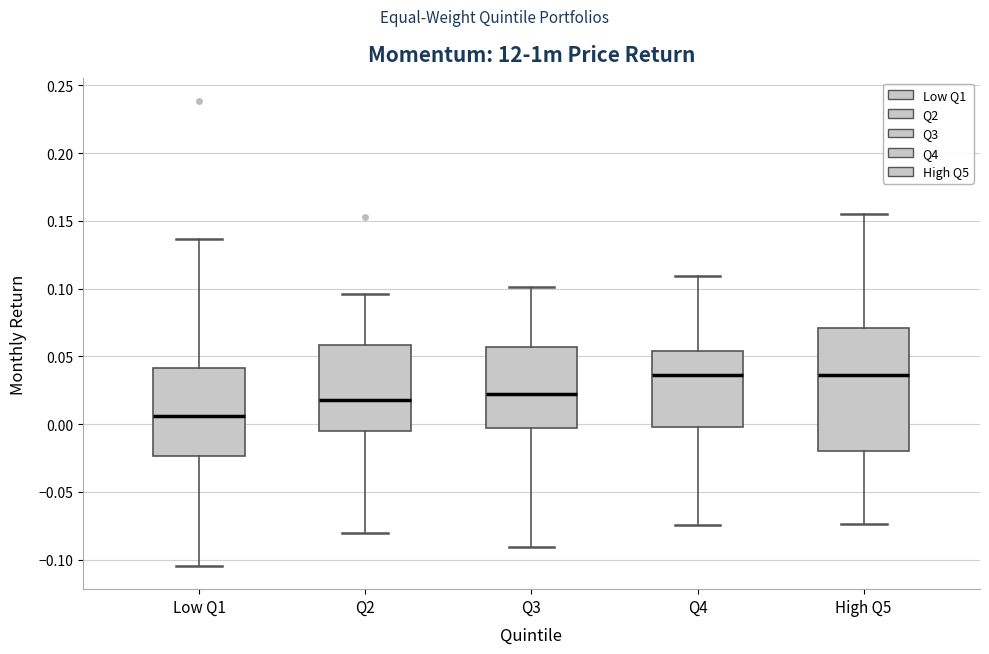

Where does the median line of the box for Q3 sit on the y-axis? The values are not printed on the chart, so give them approximately, as read against the axis.

0.020